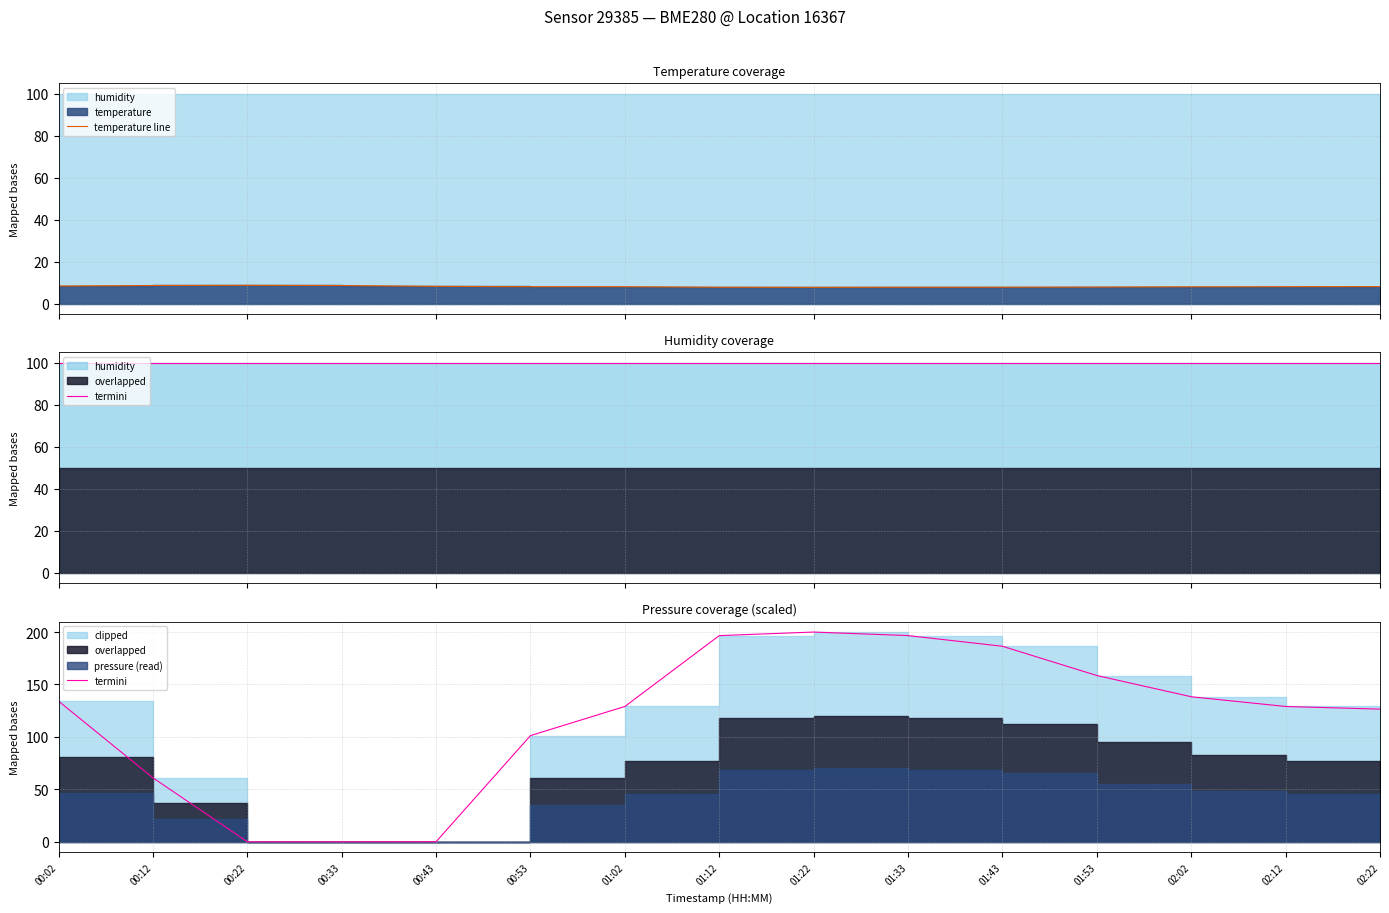

At which label does termini first exceed 129?

00:02